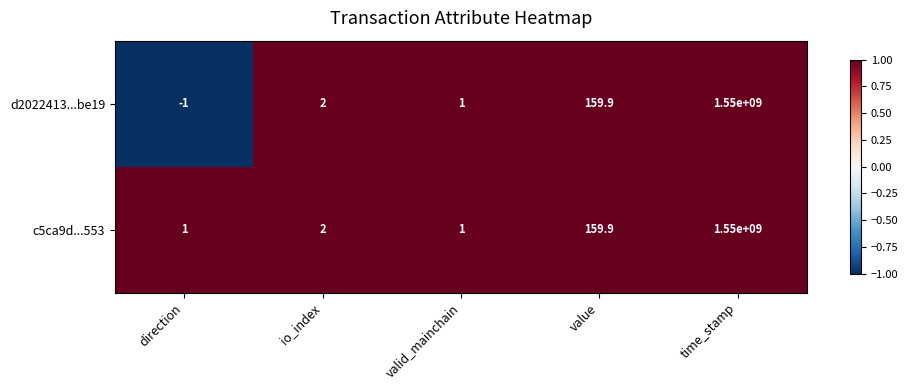

At which label does c5ca9d...553 reach its peak?

time_stamp